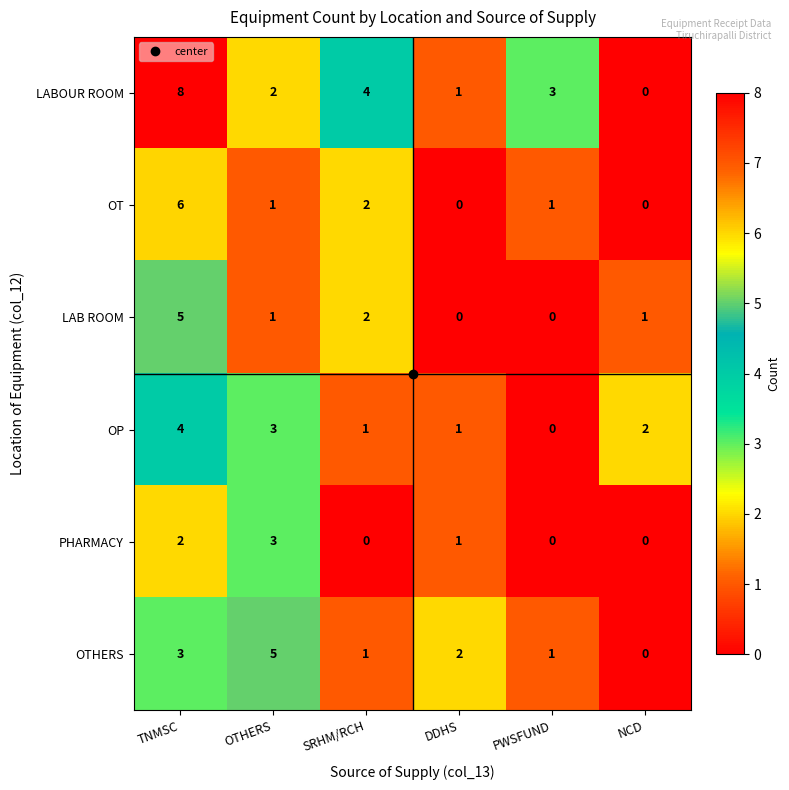

At which category is the sum across all series the highest?

TNMSC